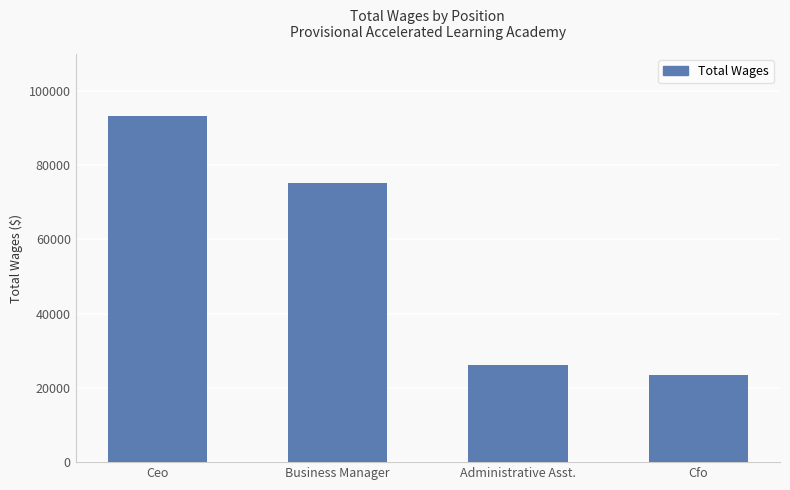

Is it true that the value at Cfo is 23493?

True